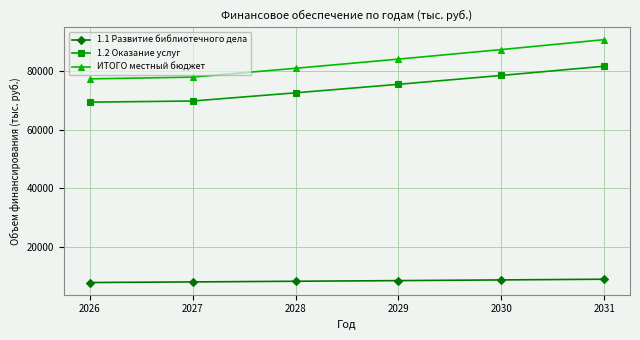

True or false: 1.1 Развитие библиотечного дела has a value of 12955.8 at 2031.

False